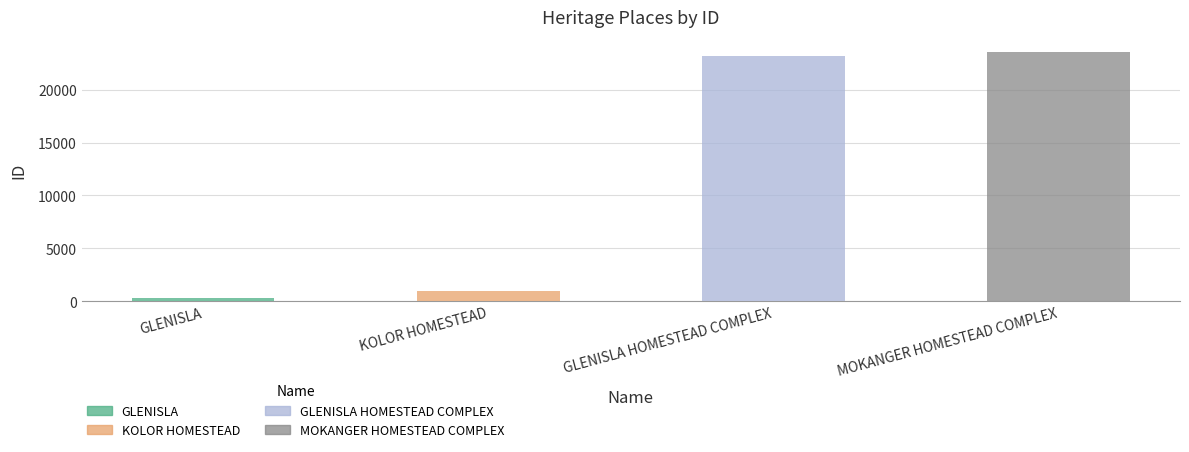

What is the change in value from GLENISLA to MOKANGER HOMESTEAD COMPLEX?

+23263